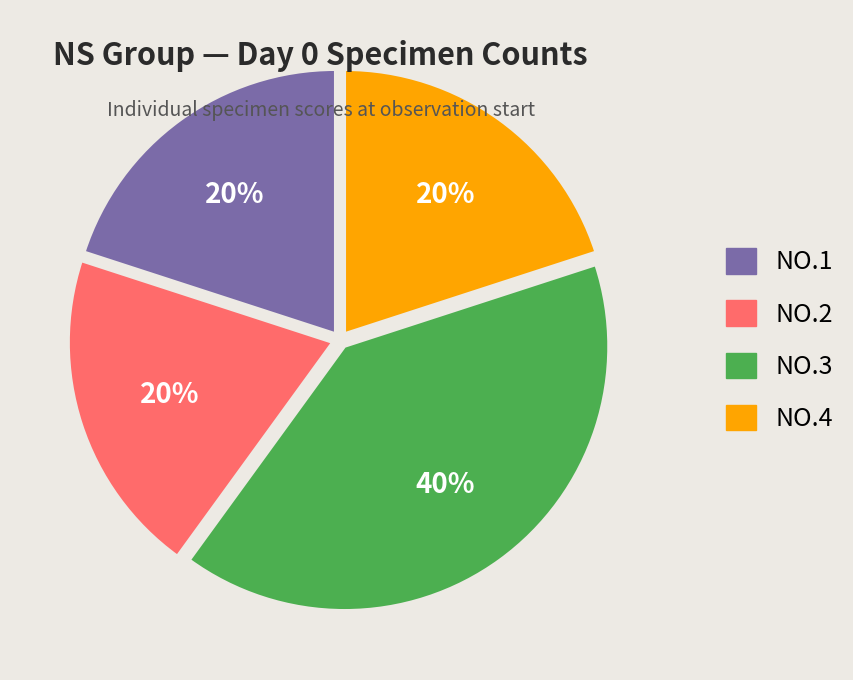

How many slices are in this pie chart?

4